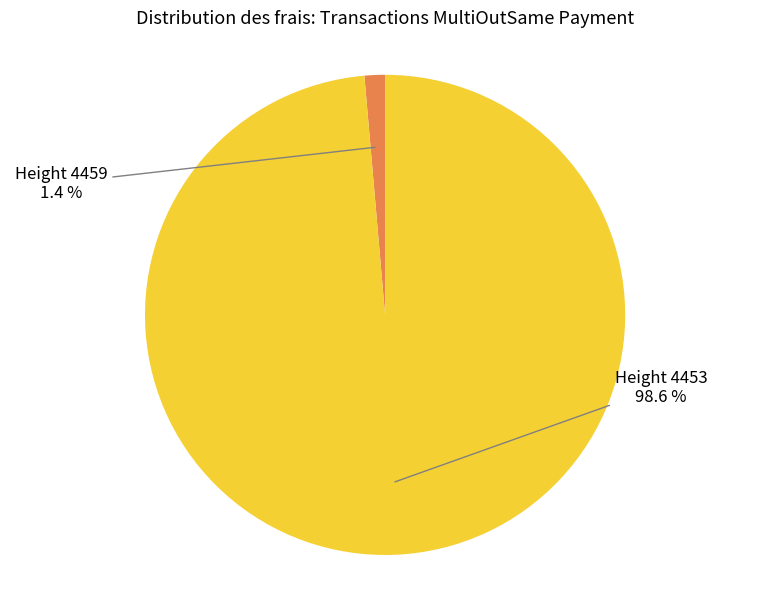

Does any single category account for the majority?

Yes